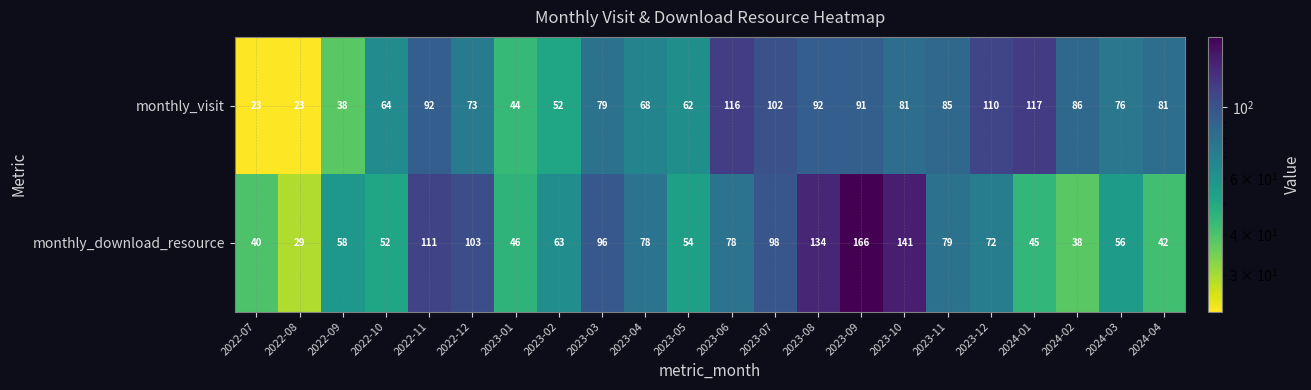

Is it true that monthly_visit equals 38 at 2022-10?

False